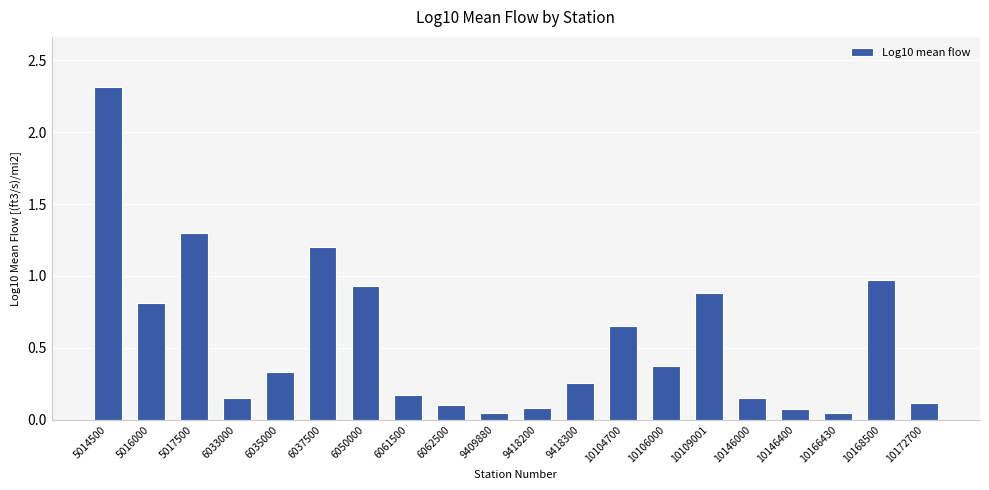

What is the greatest value displayed?

2.3